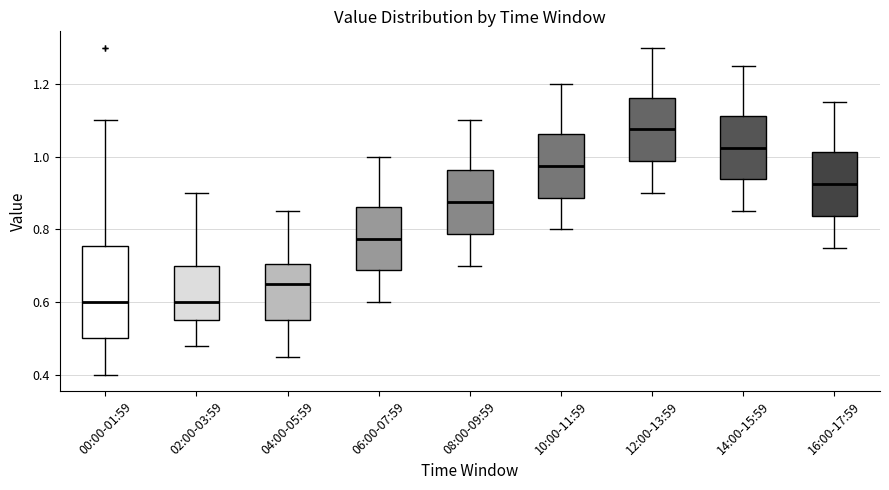

Which box has the highest median line?

12:00-13:59